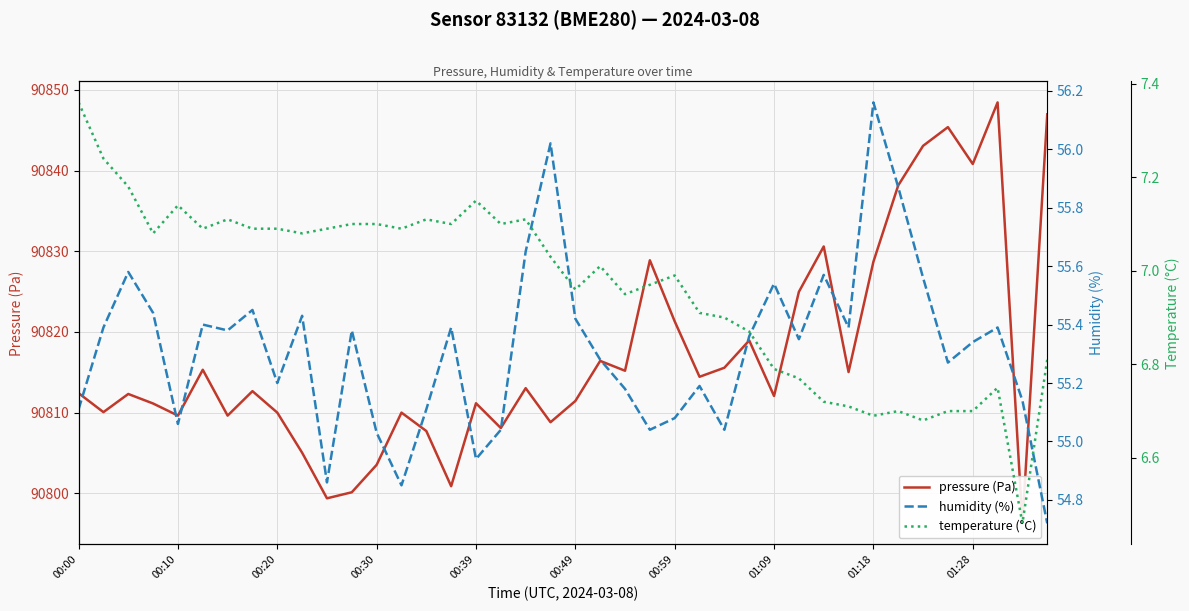

Between 00:00 and 31, which series saw the biggest shift?

pressure (Pa)